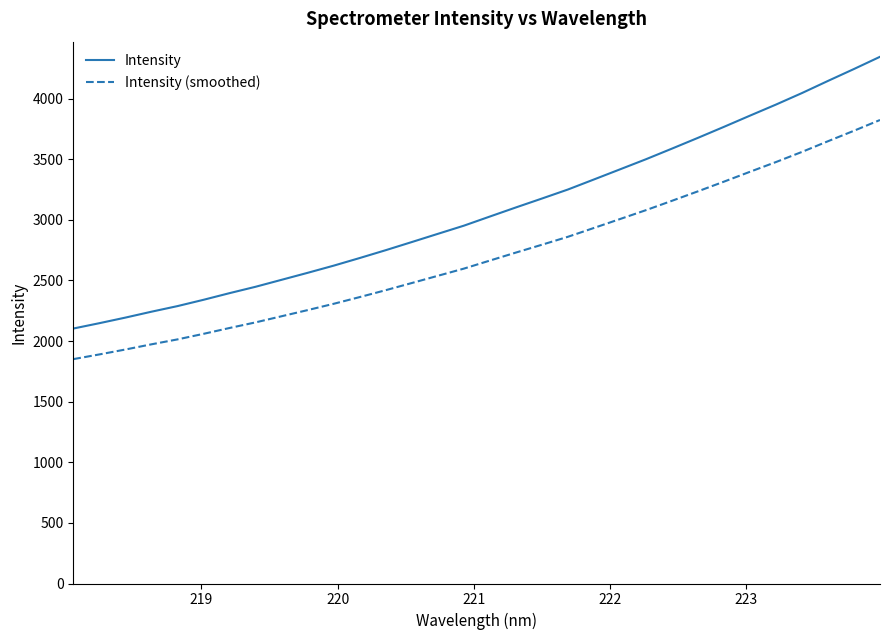

What is the difference between the maximum and minimum values in the Intensity (smoothed) series?

1972.5